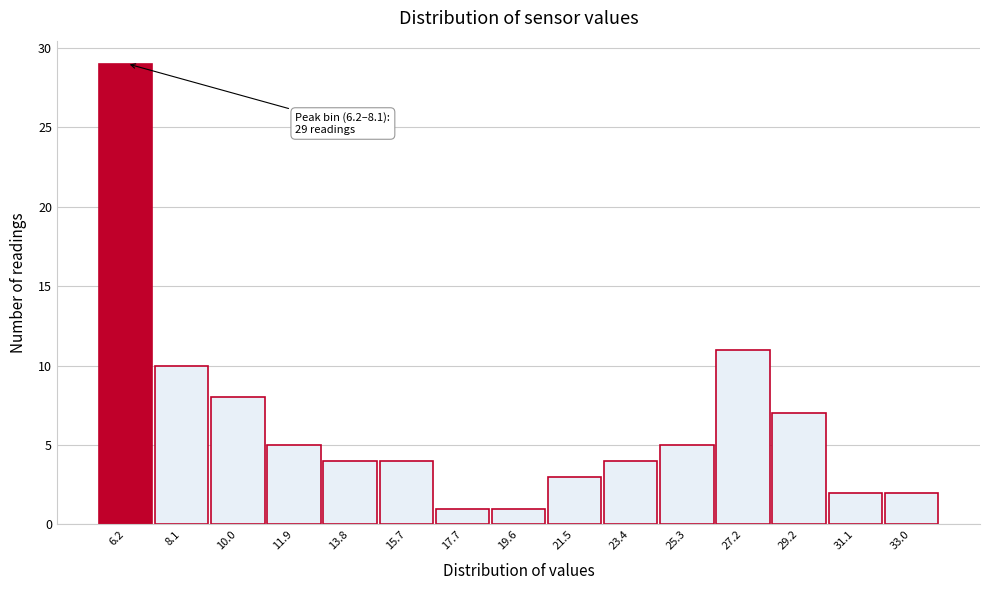

Reading left to right, list all the values displayed in this chart.

29	10	8	5	4	4	1	1	3	4	5	11	7	2	2